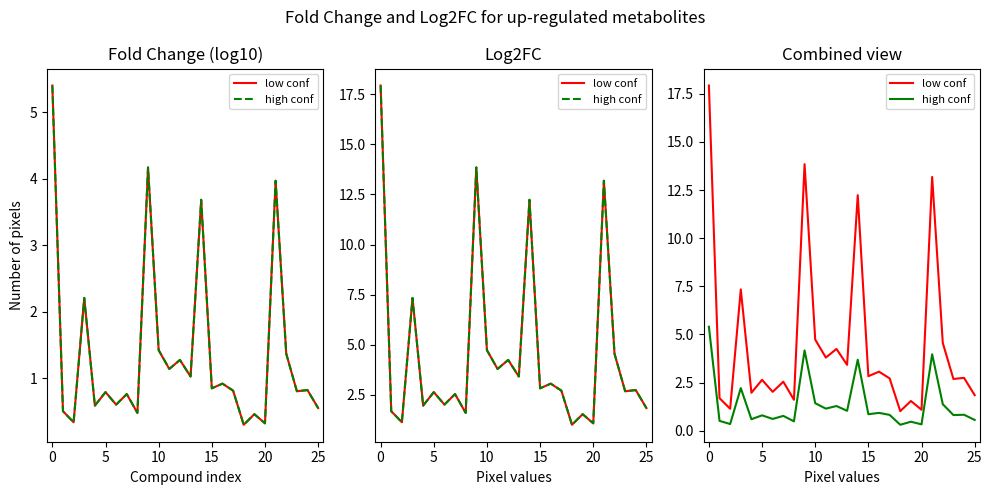

True or false: high conf and low conf cross at least once.

False